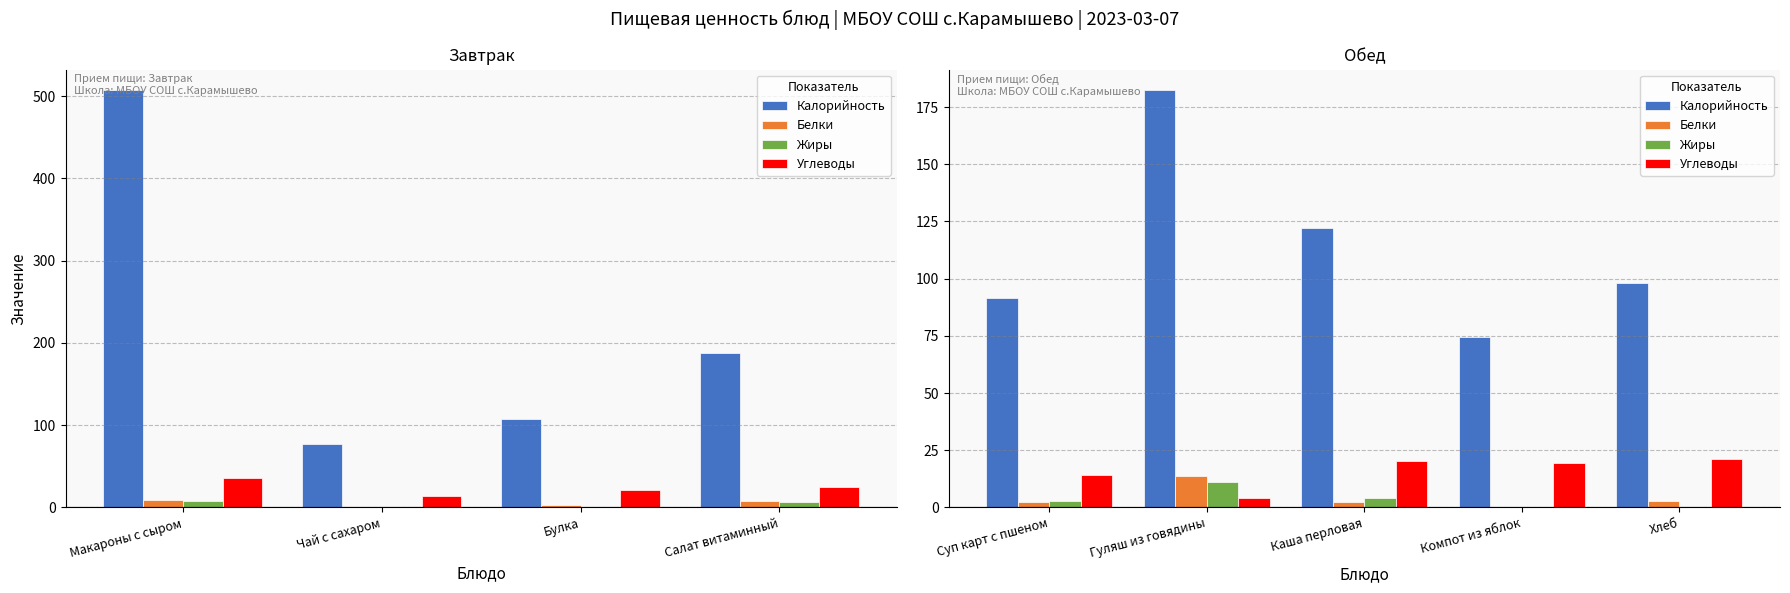

What is the difference between the second highest and second lowest values in the Жиры series?

4.3